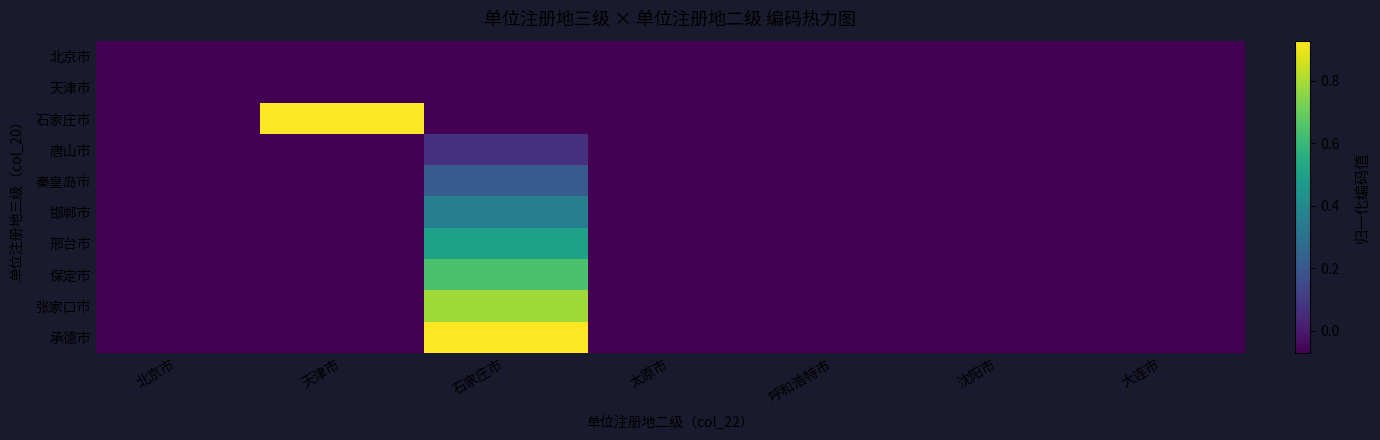

Reading left to right, what are all the values shown in this chart?

北京市: 北京市=-0.1	天津市=-0.1	石家庄市=-0.1	太原市=-0.1	呼和浩特市=-0.1	沈阳市=-0.1	大连市=-0.1
天津市: 北京市=-0.1	天津市=-0.1	石家庄市=-0.1	太原市=-0.1	呼和浩特市=-0.1	沈阳市=-0.1	大连市=-0.1
石家庄市: 北京市=-0.1	天津市=0.9	石家庄市=-0.1	太原市=-0.1	呼和浩特市=-0.1	沈阳市=-0.1	大连市=-0.1
唐山市: 北京市=-0.1	天津市=-0.1	石家庄市=0.1	太原市=-0.1	呼和浩特市=-0.1	沈阳市=-0.1	大连市=-0.1
秦皇岛市: 北京市=-0.1	天津市=-0.1	石家庄市=0.2	太原市=-0.1	呼和浩特市=-0.1	沈阳市=-0.1	大连市=-0.1
邯郸市: 北京市=-0.1	天津市=-0.1	石家庄市=0.4	太原市=-0.1	呼和浩特市=-0.1	沈阳市=-0.1	大连市=-0.1
邢台市: 北京市=-0.1	天津市=-0.1	石家庄市=0.5	太原市=-0.1	呼和浩特市=-0.1	沈阳市=-0.1	大连市=-0.1
保定市: 北京市=-0.1	天津市=-0.1	石家庄市=0.6	太原市=-0.1	呼和浩特市=-0.1	沈阳市=-0.1	大连市=-0.1
张家口市: 北京市=-0.1	天津市=-0.1	石家庄市=0.8	太原市=-0.1	呼和浩特市=-0.1	沈阳市=-0.1	大连市=-0.1
承德市: 北京市=-0.1	天津市=-0.1	石家庄市=0.9	太原市=-0.1	呼和浩特市=-0.1	沈阳市=-0.1	大连市=-0.1